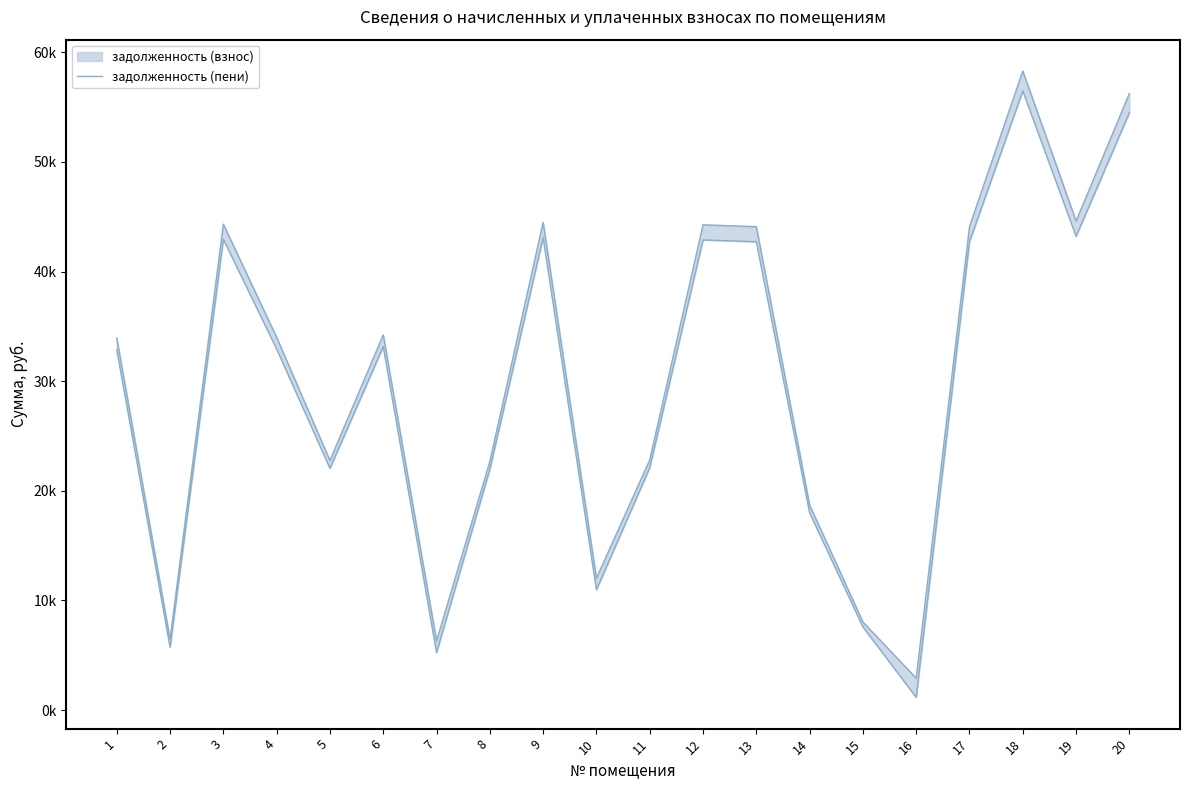

Which category has the highest value across all series?

18